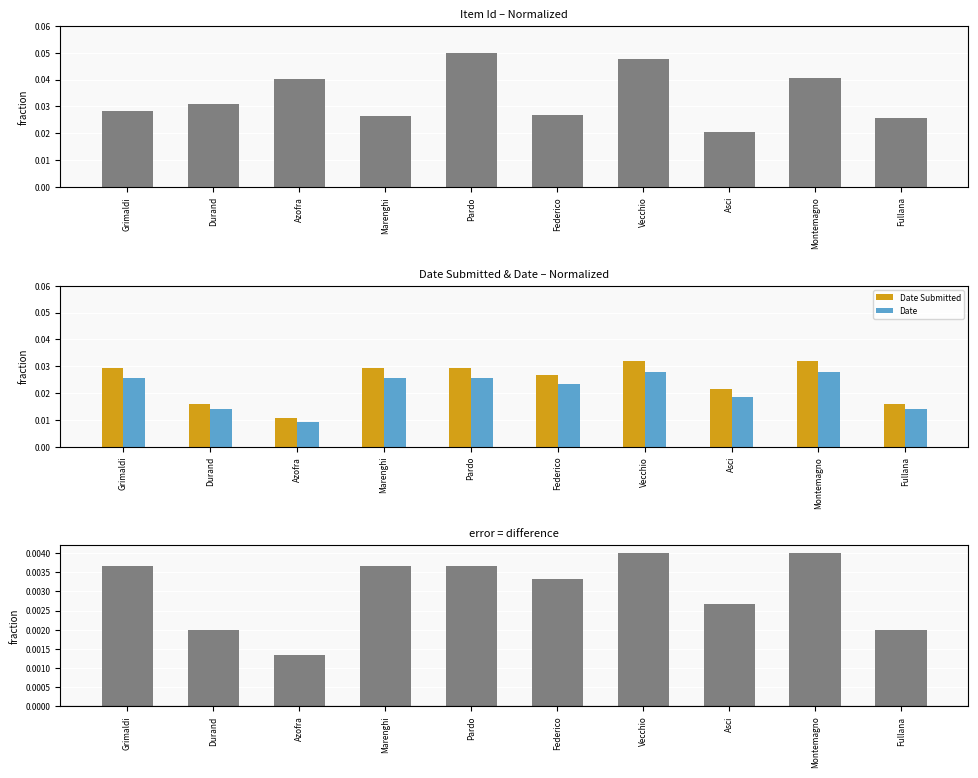

Is the value of Difference at Montemagno greater than the value of Date Submitted at Azofra?

No